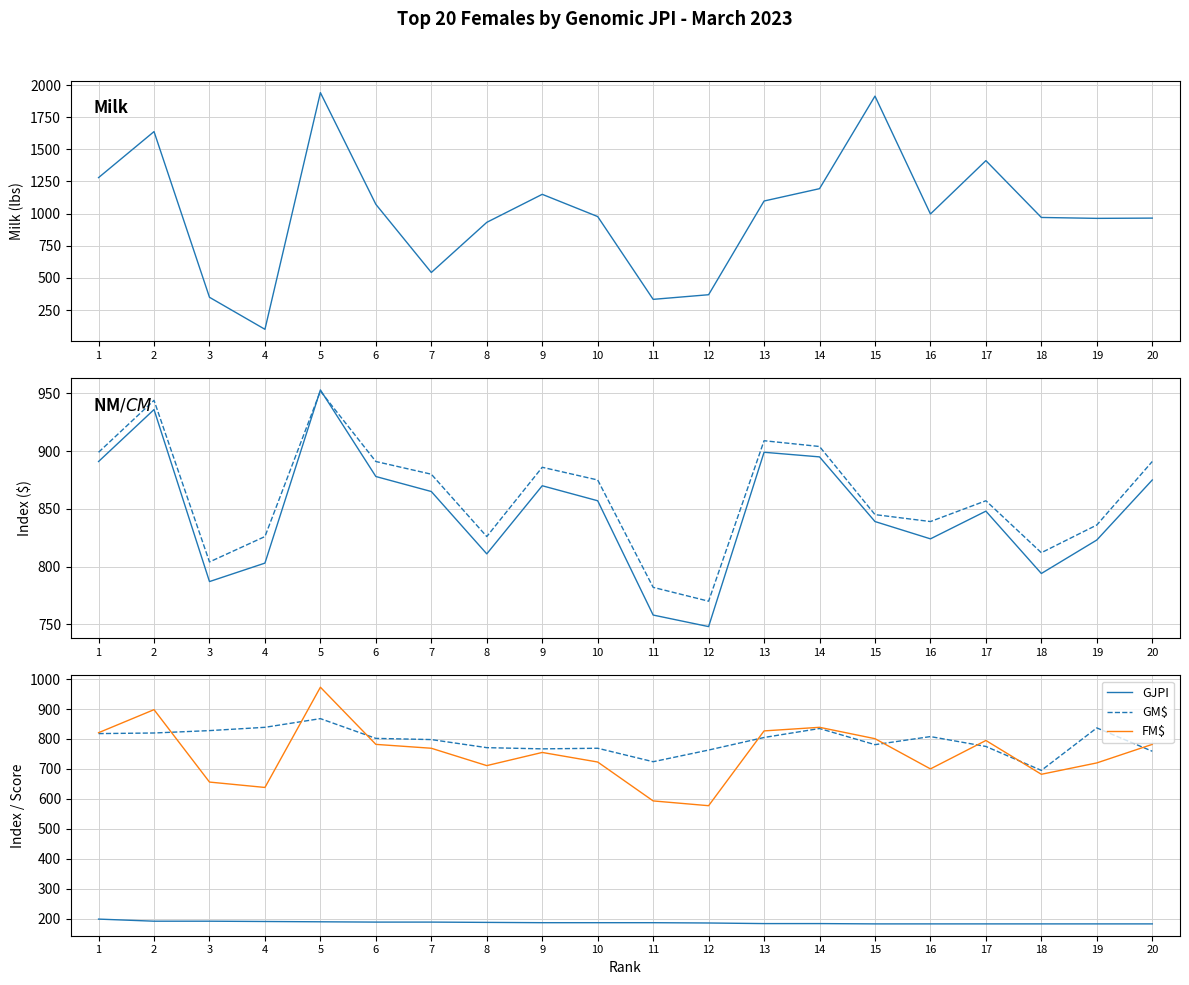

True or false: GJPI and NM$ intersect in this chart.

False